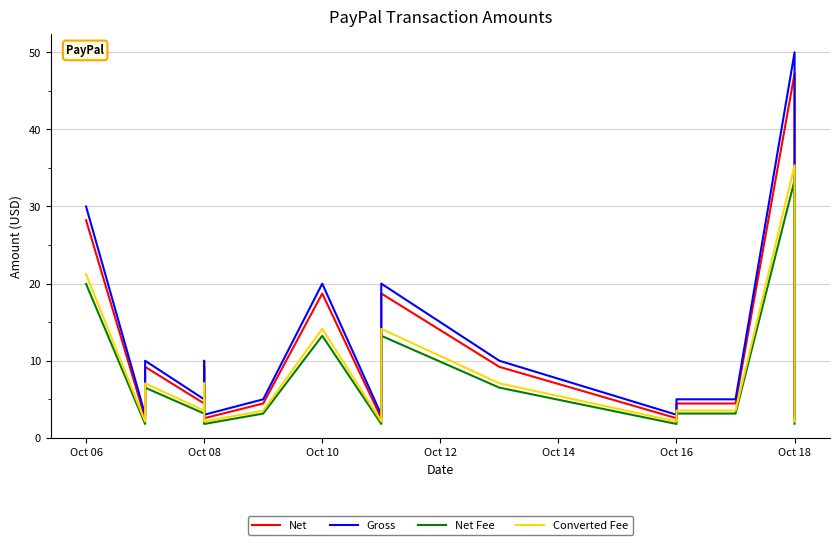

How many values in the Gross series are below 9?

9